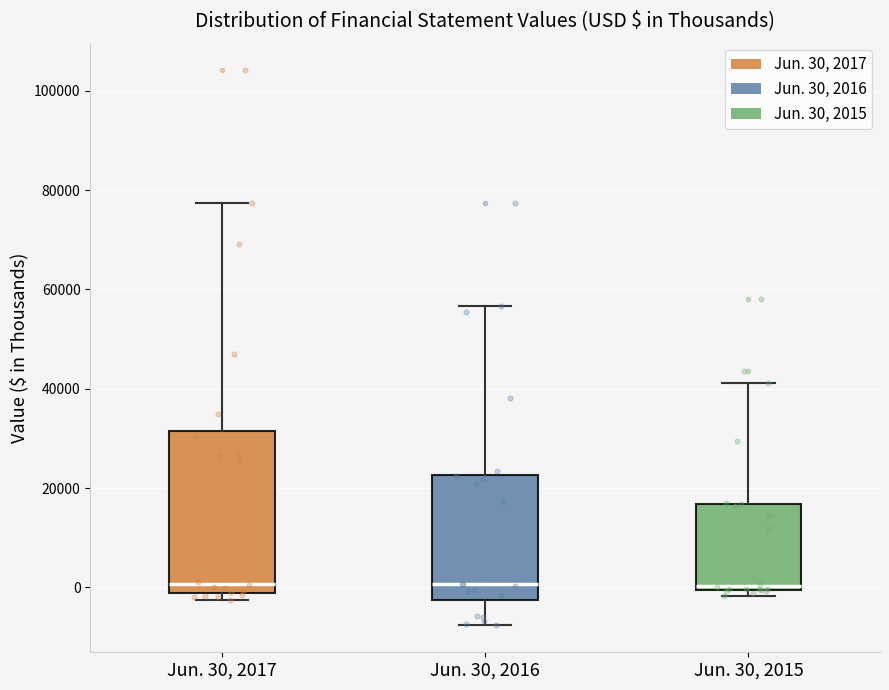

Reading left to right, read every box against the y-axis: the position of its median line, the range the box covers, and the ends of its whiskers. The values are not printed on the chart, so give them approximately, as read against the axis.

Jun. 30, 2017: median 0, box -2000 to 32000, whiskers -2000 (just below the box's lower edge) to 78000
Jun. 30, 2016: median 0, box -2000 to 22000, whiskers -8000 to 56000
Jun. 30, 2015: median 0 (just above the box's lower edge), box 0 to 16000, whiskers -2000 to 42000